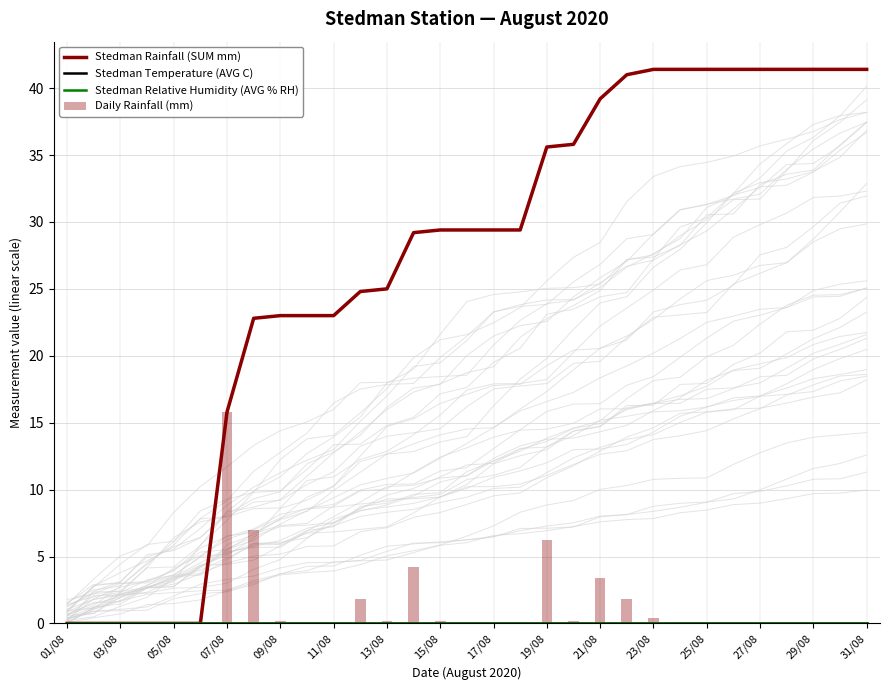

What is the sum of the Daily Rainfall (mm) values at 07/08 and 01/08?

15.8